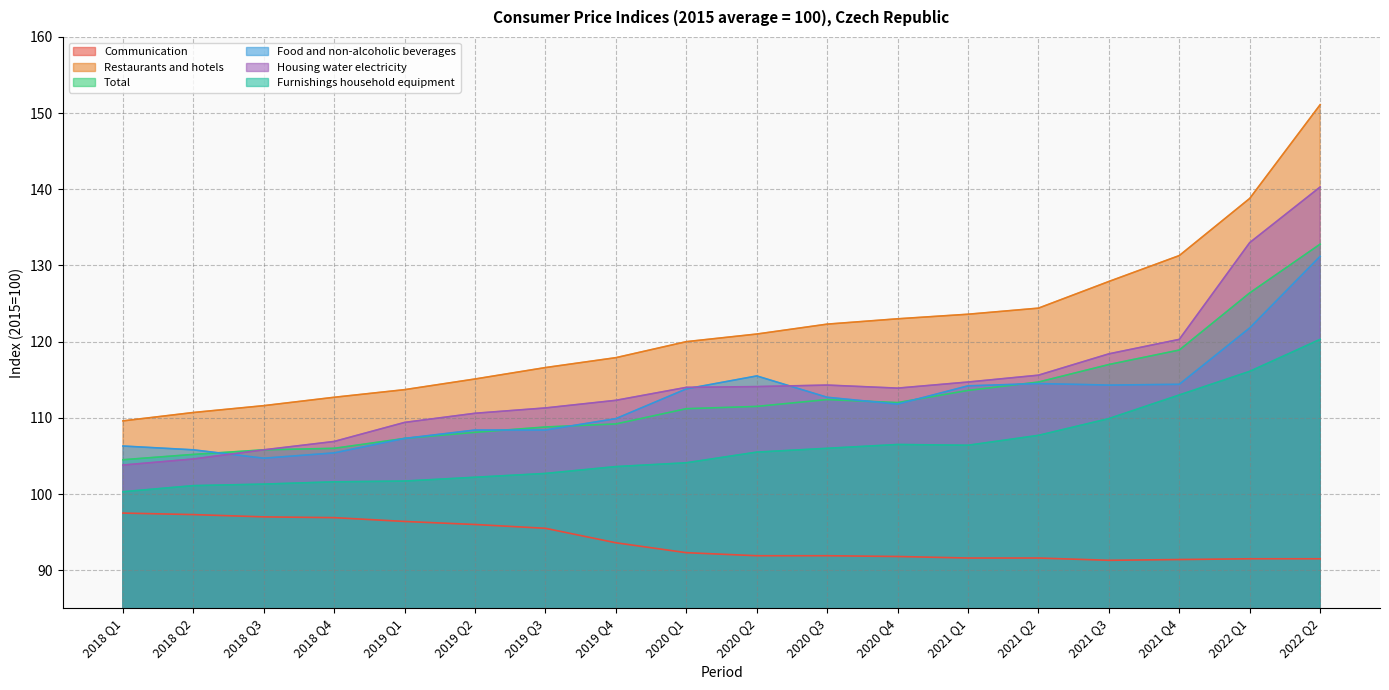

Which series has the widest spread of values?

Restaurants and hotels